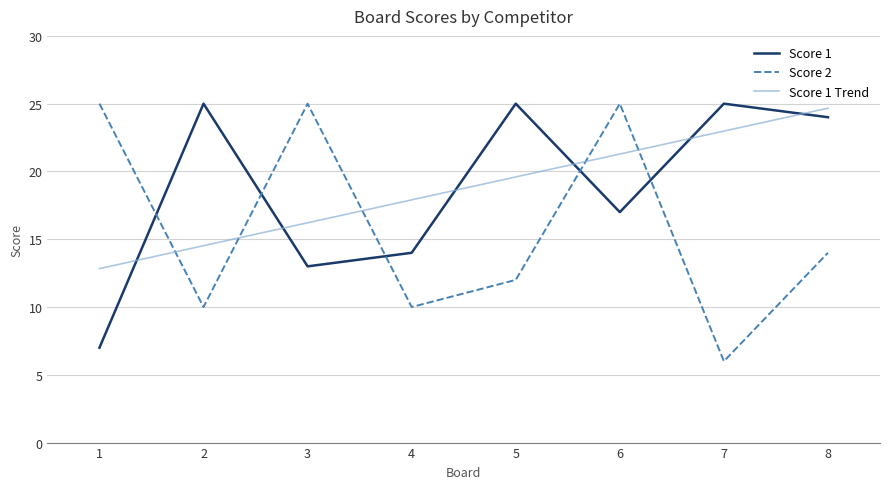

How many intersections are there between Score 1 and Score 2?

5